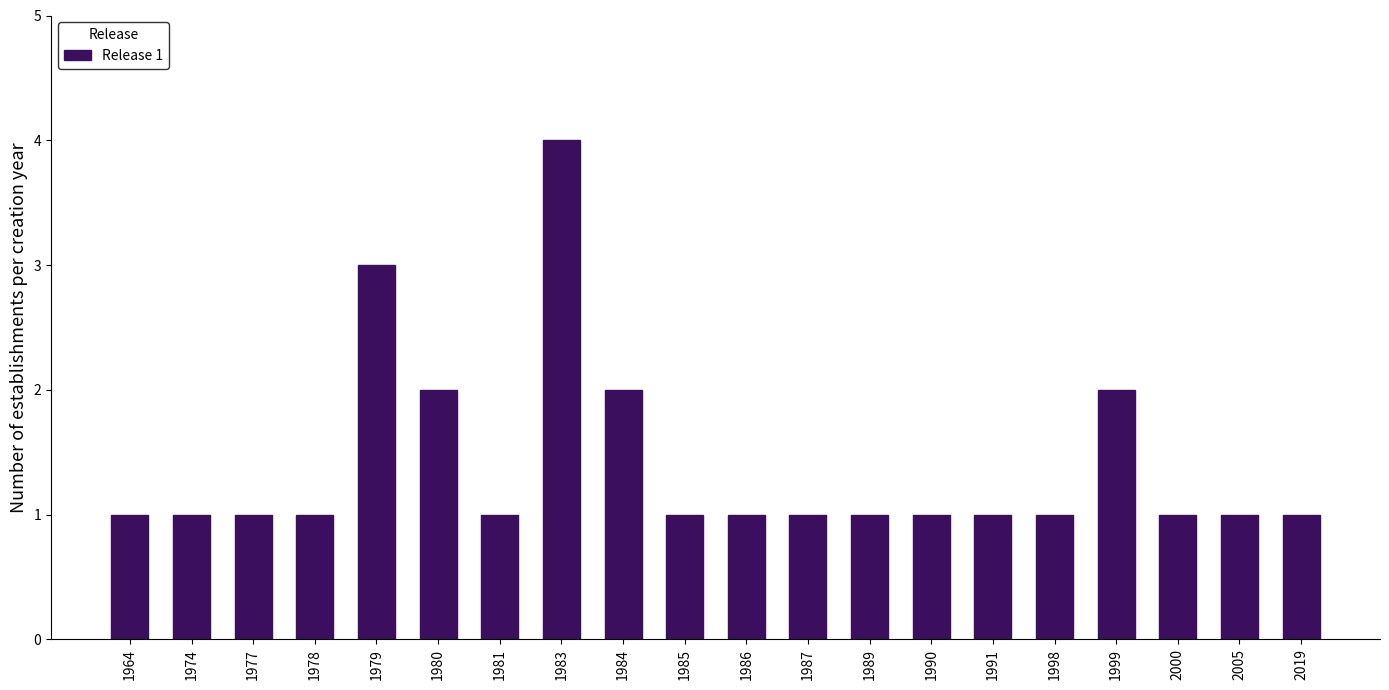

Reading left to right, extract all data points from this chart.

1964=1	1974=1	1977=1	1978=1	1979=3	1980=2	1981=1	1983=4	1984=2	1985=1	1986=1	1987=1	1989=1	1990=1	1991=1	1998=1	1999=2	2000=1	2005=1	2019=1